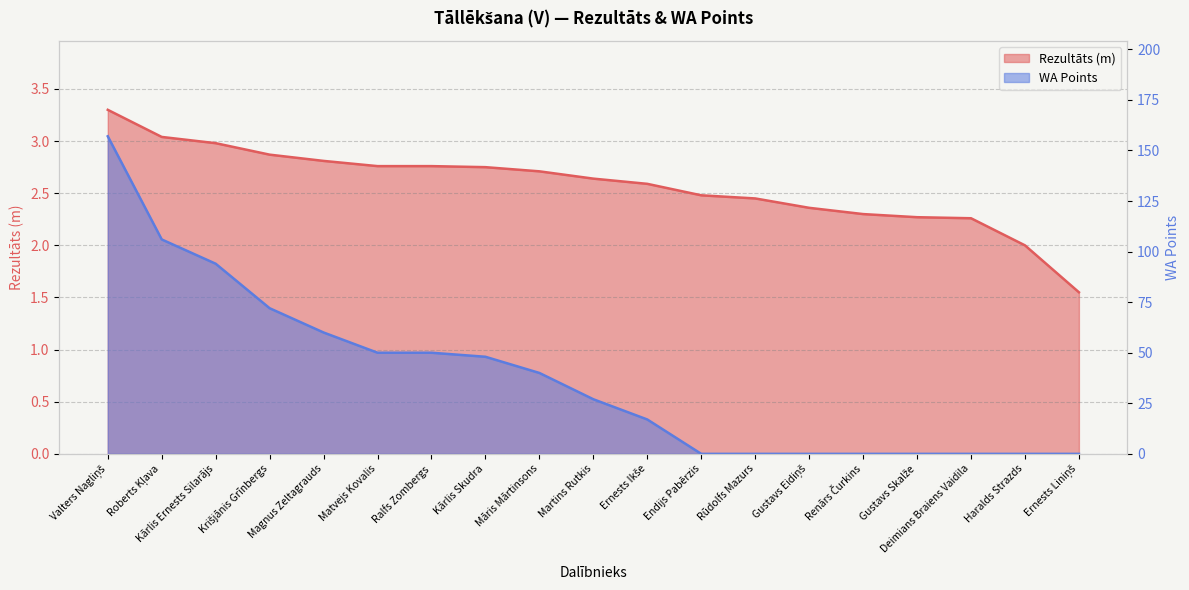

What is the approximate value of Rezultāts at Krišjānis Grīnbergs?

2.9